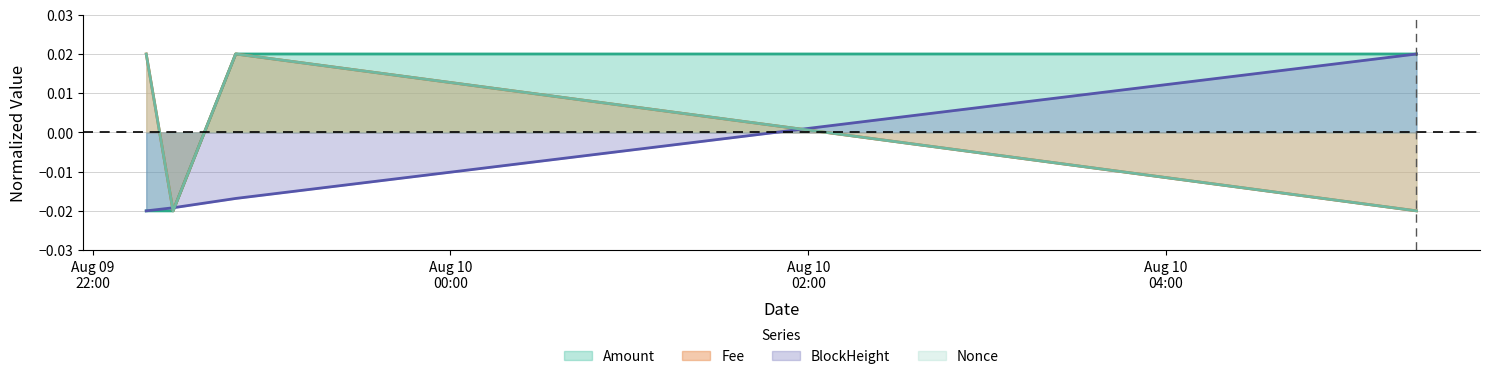

True or false: Fee and Amount intersect in this chart.

False